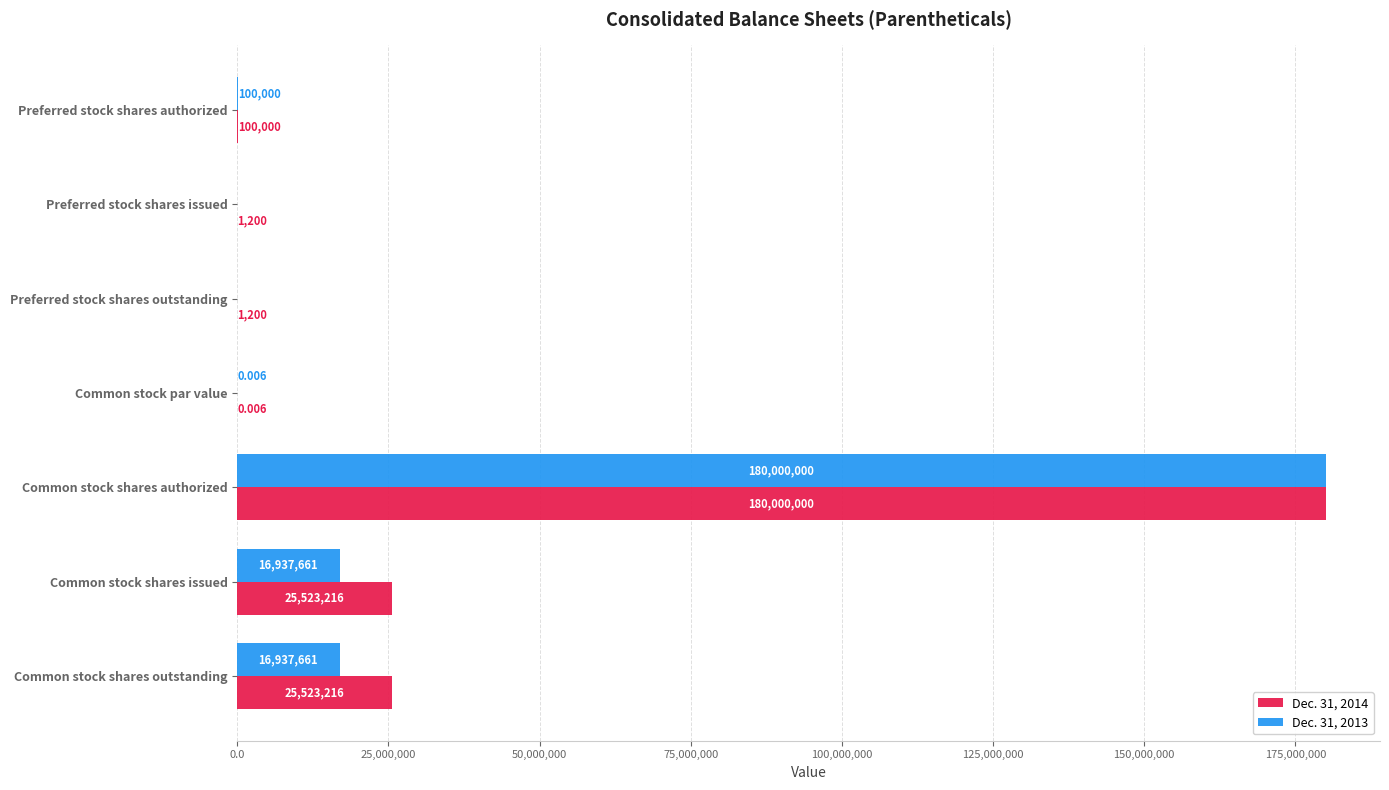

At which category is the sum across all series the highest?

Common stock shares authorized